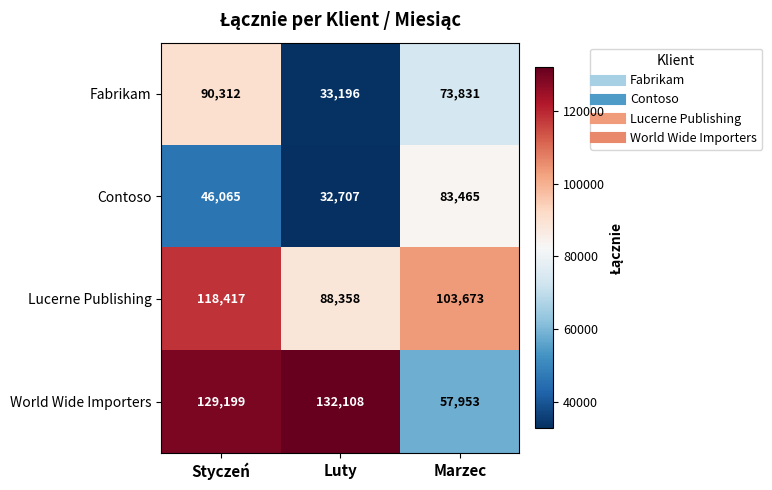

What is the difference between the maximum and minimum values in the Fabrikam series?

57116